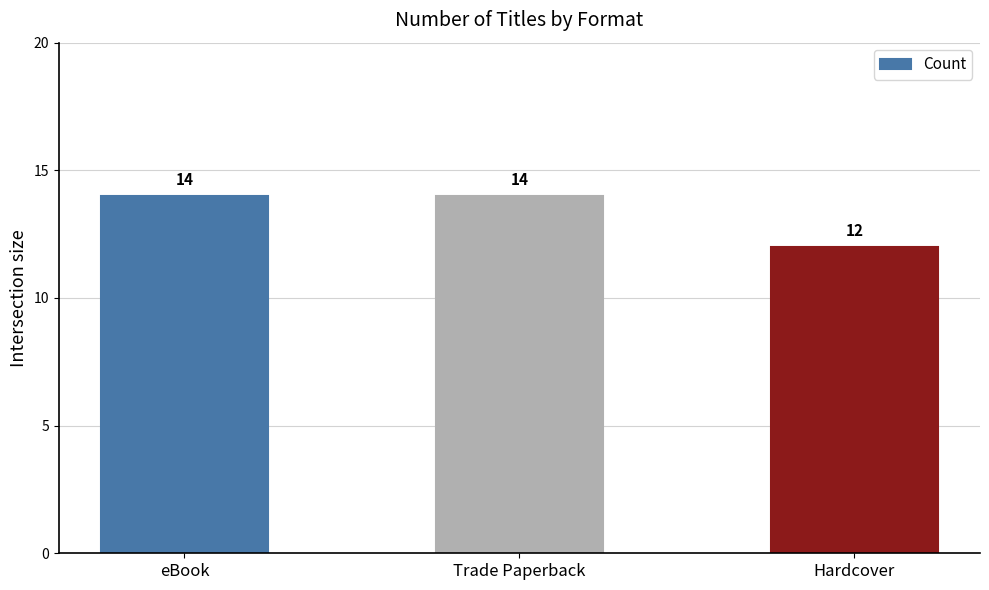

How many values are below 14?

1